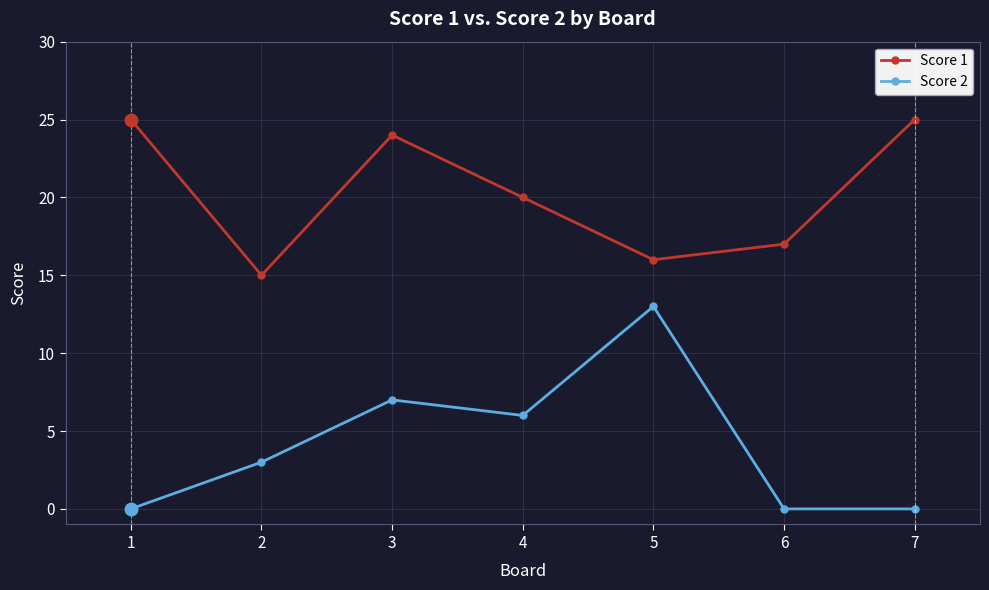

Rank the series at 4 from highest to lowest value.

Score 1, Score 2